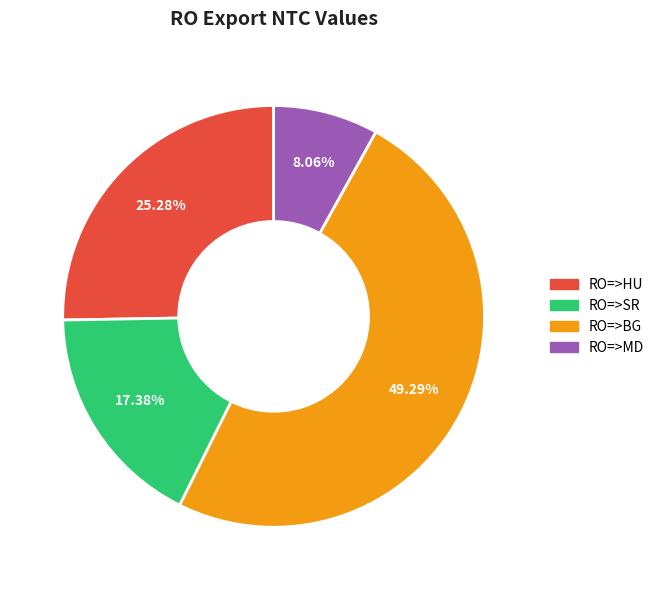

Is there a majority slice in this chart?

No